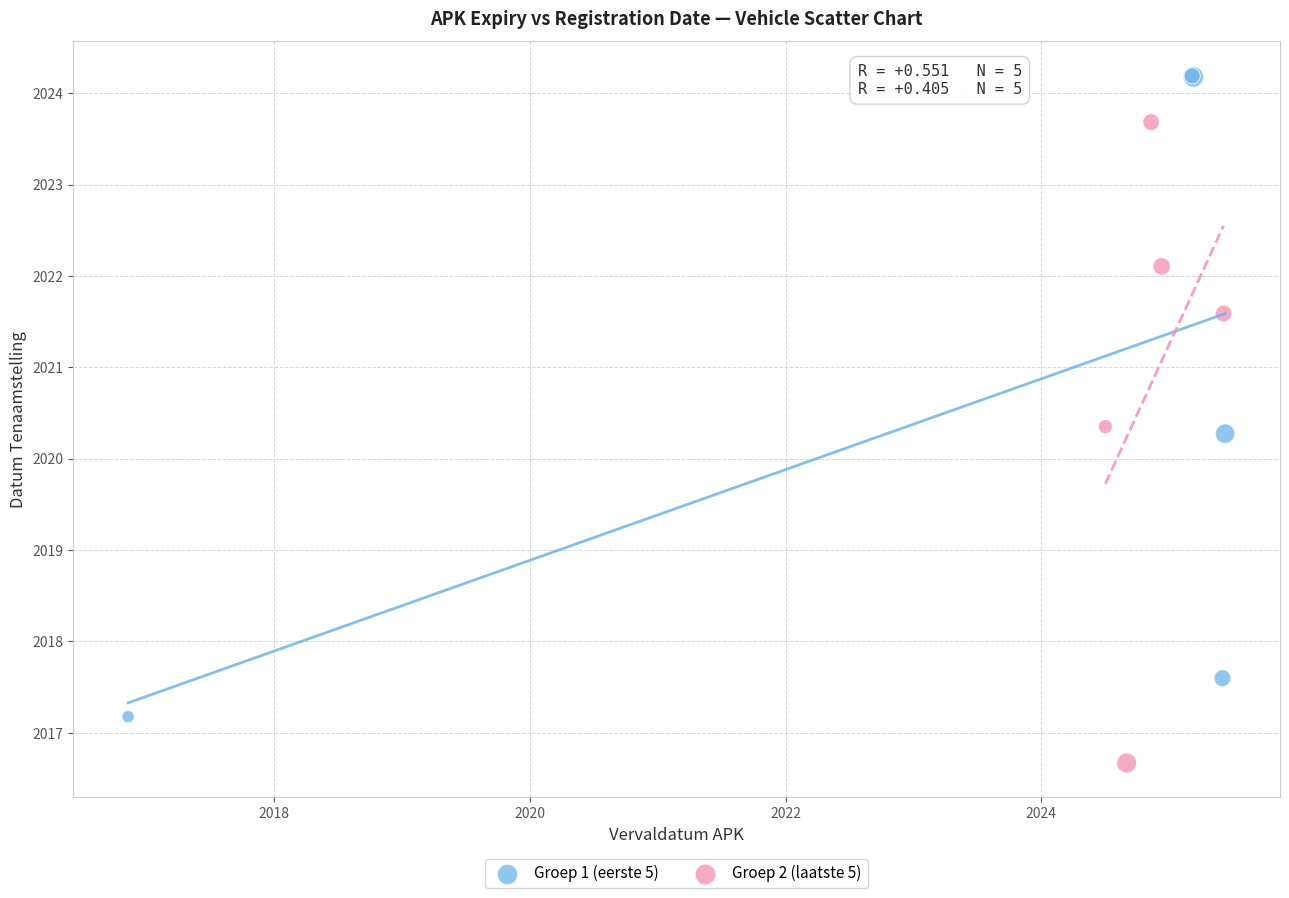

Which series contains the lowest Y value?

Groep 2 (laatste 5)